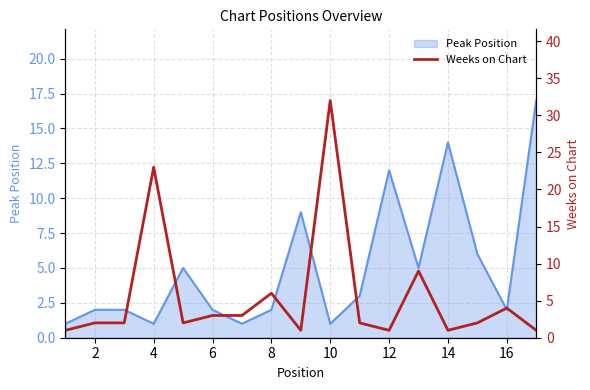

How many interior local peaks (higher than both neighbors) does the data have?

5